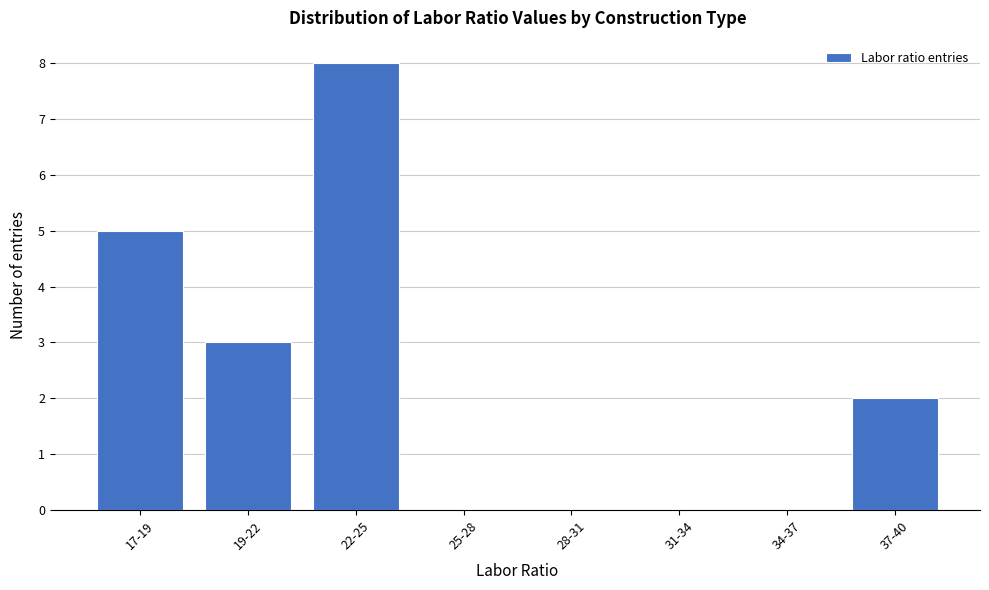

Reading left to right, list all the values displayed in this chart.

17-19=5	19-22=3	22-25=8	25-28=0	28-31=0	31-34=0	34-37=0	37-40=2